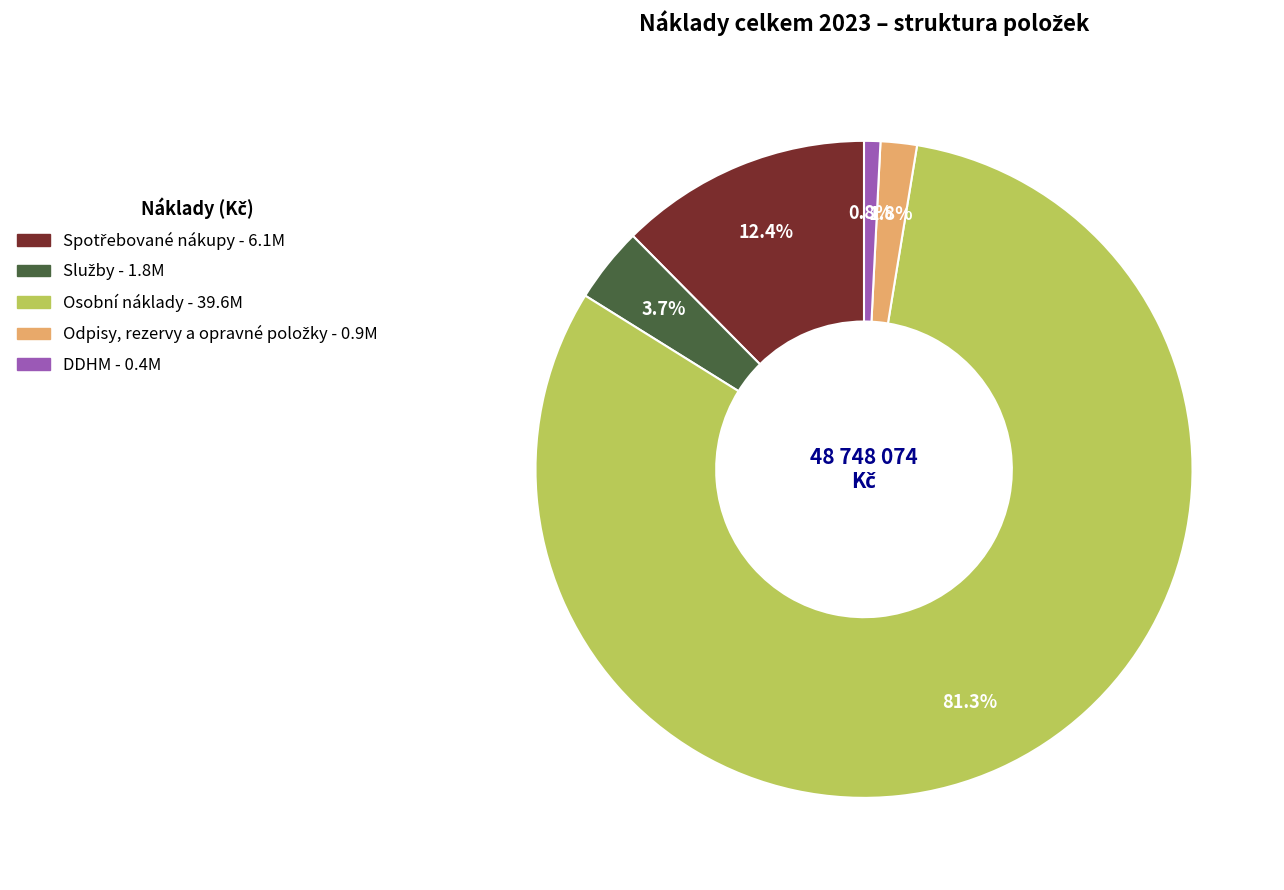

Is there any slice that represents more than half of the pie?

Yes